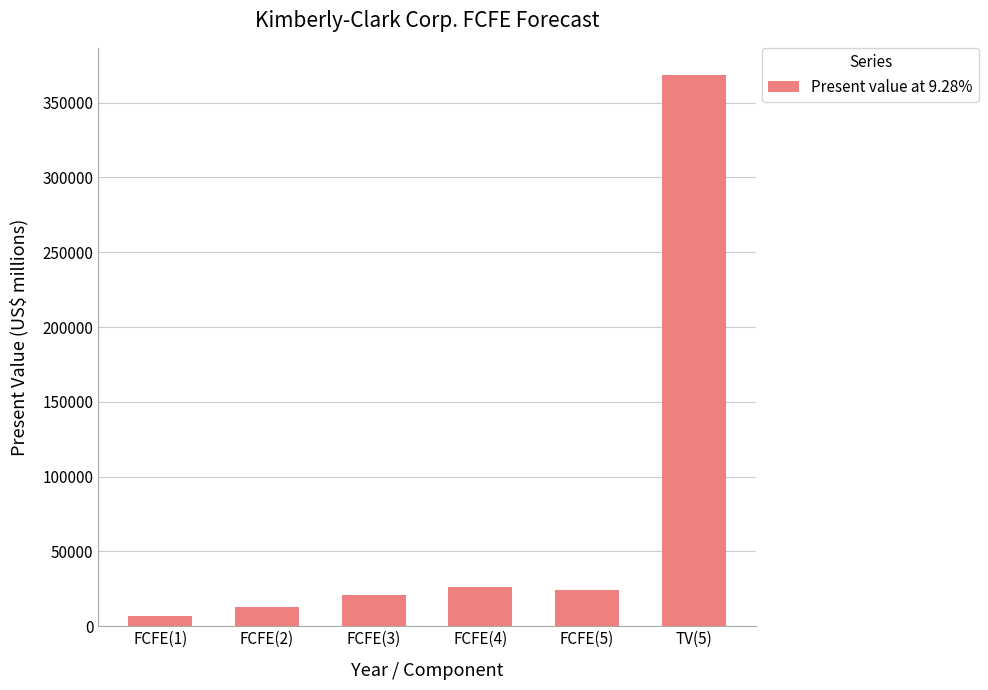

Which category has the highest value across all series?

TV(5)